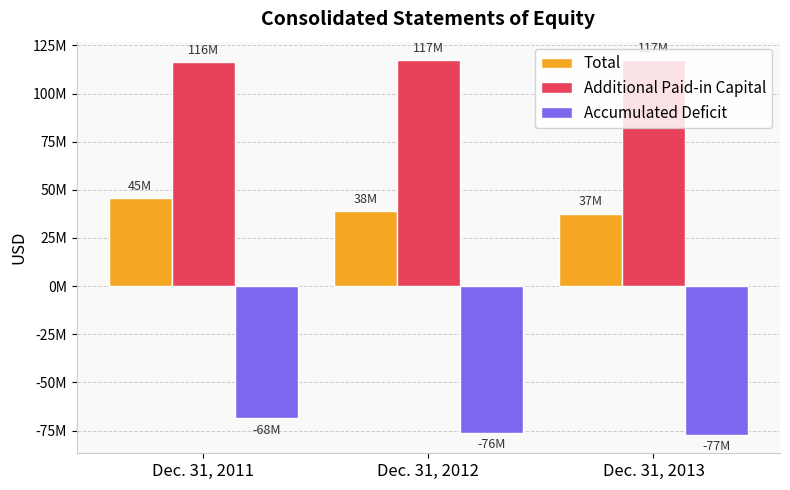

Rank the series at Dec. 31, 2011 from highest to lowest value.

Additional Paid-in Capital, Total, Accumulated Deficit